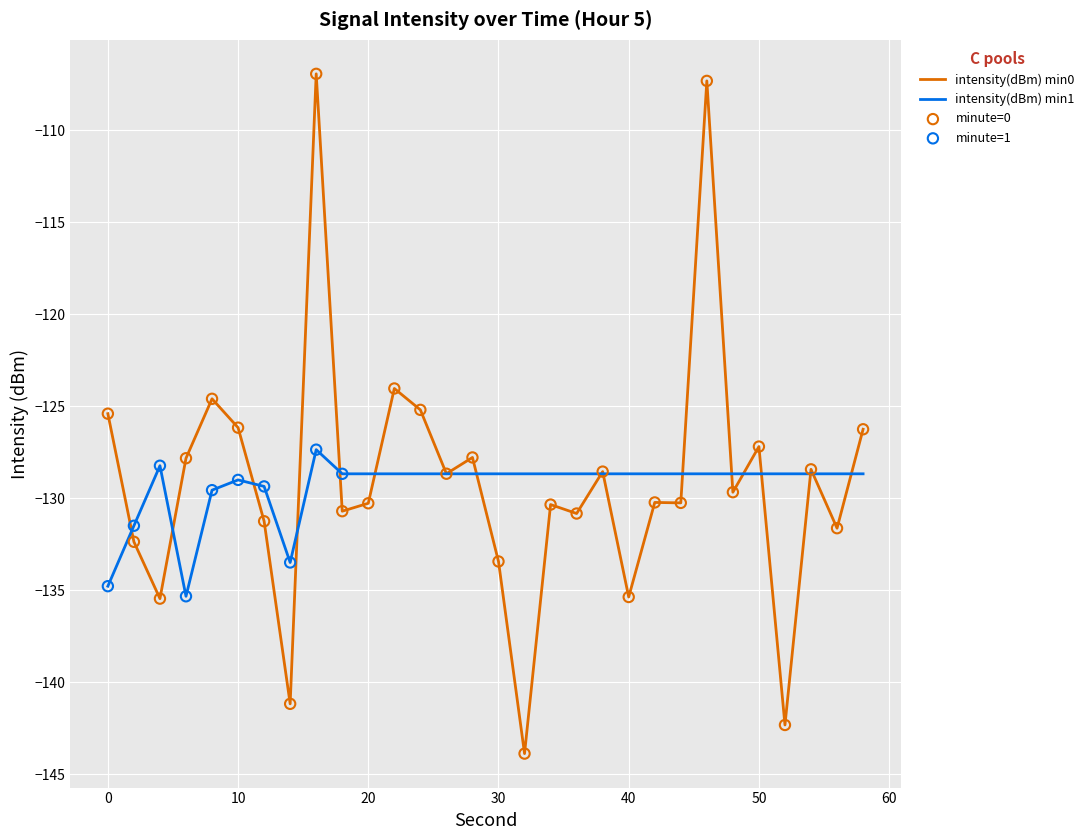

Rank the series by their maximum value, from highest to lowest.

intensity(dBm) min0, intensity(dBm) min1